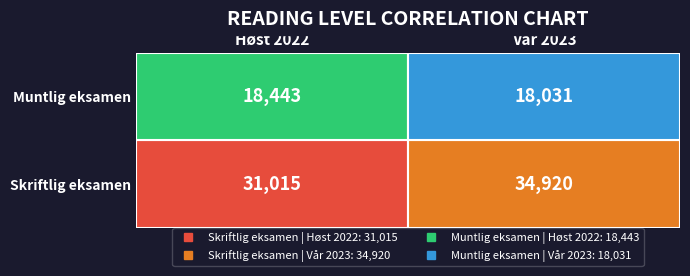

The value of Muntlig eksamen at 1 is 31432. True or false?

False